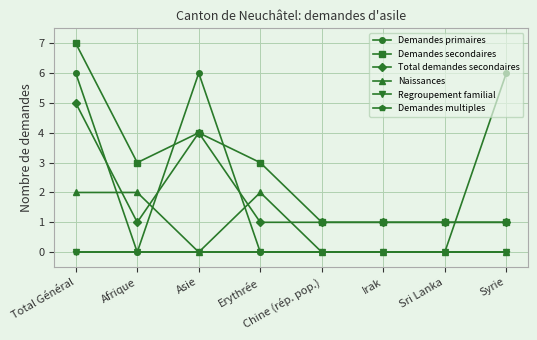

At how many categories does at least one series exceed 4?

3